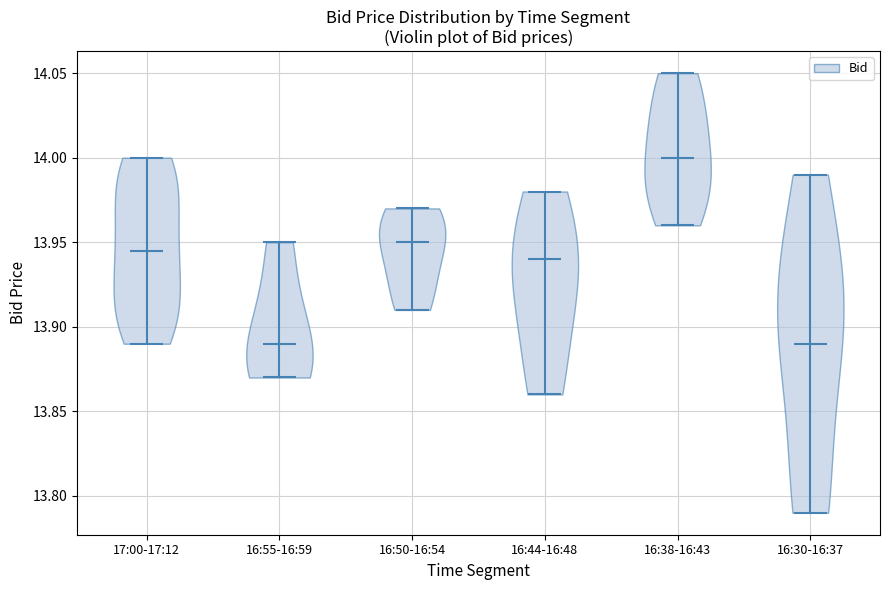

Reading left to right, read every violin against the y-axis: where its median line is, and the lowest and highest points it reaches. The values are not printed on the chart, so give them approximately, as read against the axis.

17:00-17:12: median line 13.945, lowest point 13.890, highest point 14.000
16:55-16:59: median line 13.890, lowest point 13.870, highest point 13.950
16:50-16:54: median line 13.950, lowest point 13.910, highest point 13.970
16:44-16:48: median line 13.940, lowest point 13.860, highest point 13.980
16:38-16:43: median line 14.000, lowest point 13.960, highest point 14.050
16:30-16:37: median line 13.890, lowest point 13.790, highest point 13.990